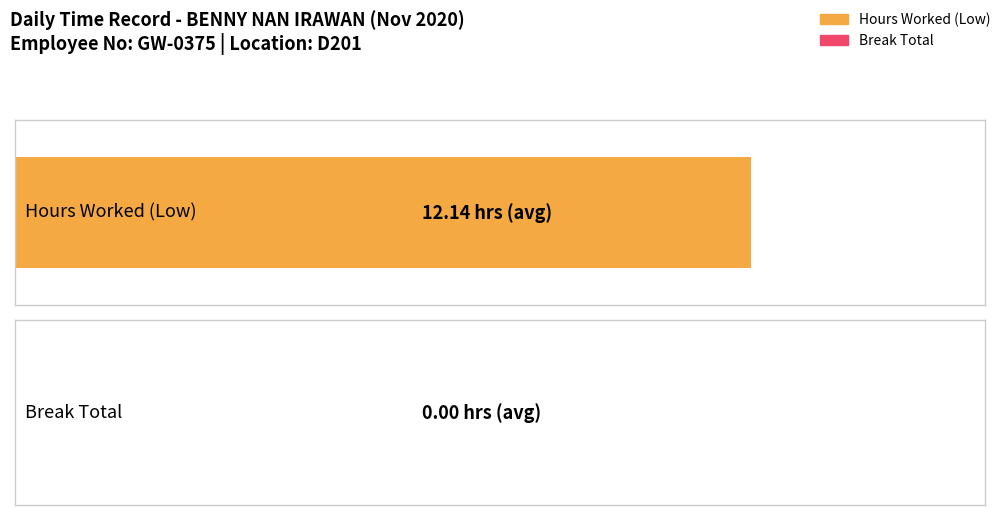

At which label is Break Total closest to 0?

1